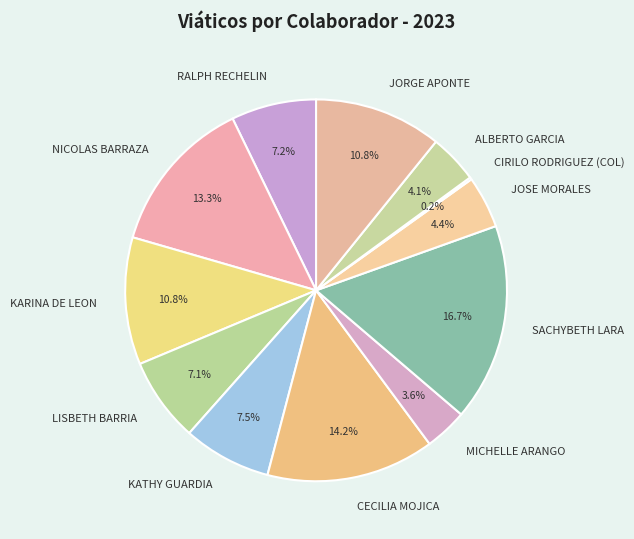

Does LISBETH BARRIA represent more than half of the total?

No